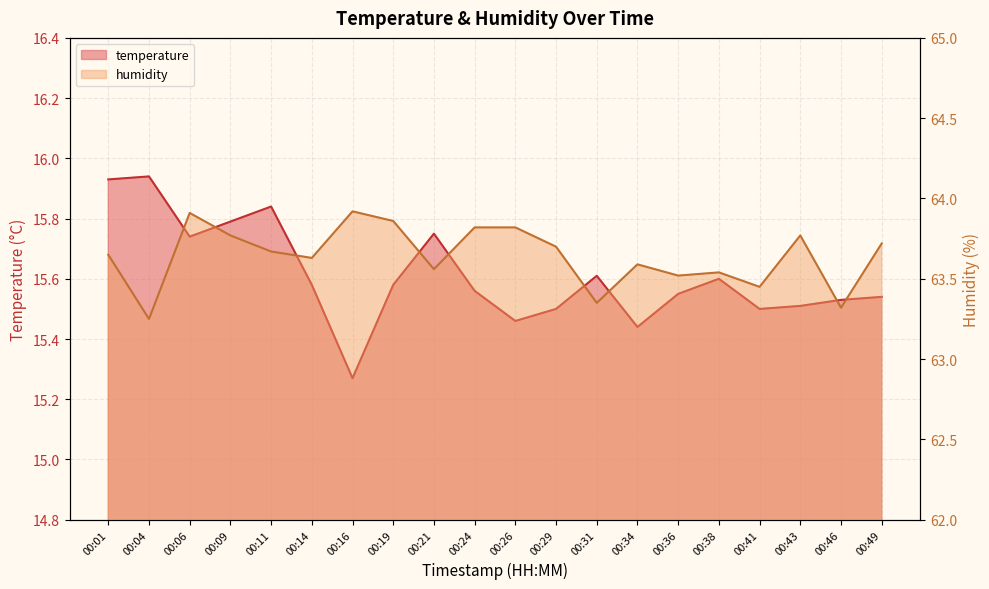

List the series in order of their overall mean, highest first.

humidity, temperature